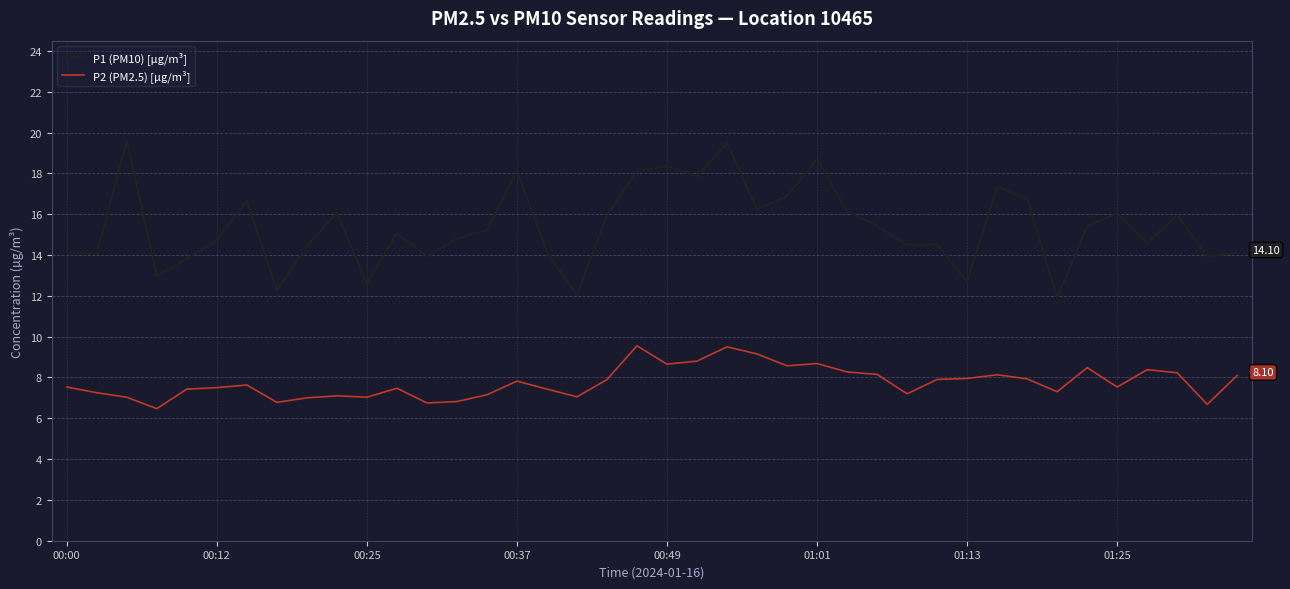

What is the greatest value displayed?

19.6